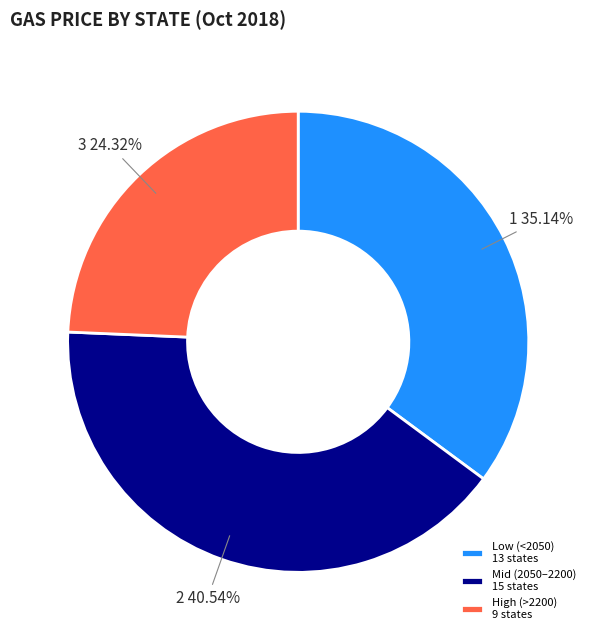

Between Mid (2050–2200) 15 states and High (>2200) 9 states, which is larger?

Mid (2050–2200) 15 states